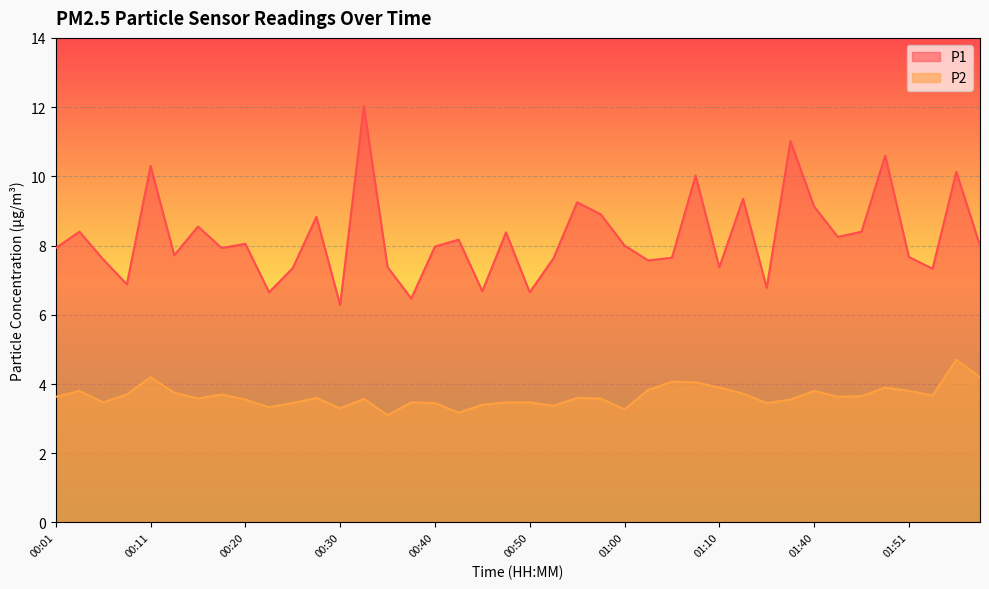

Rank the series by their average value, from lowest to highest.

P2, P1